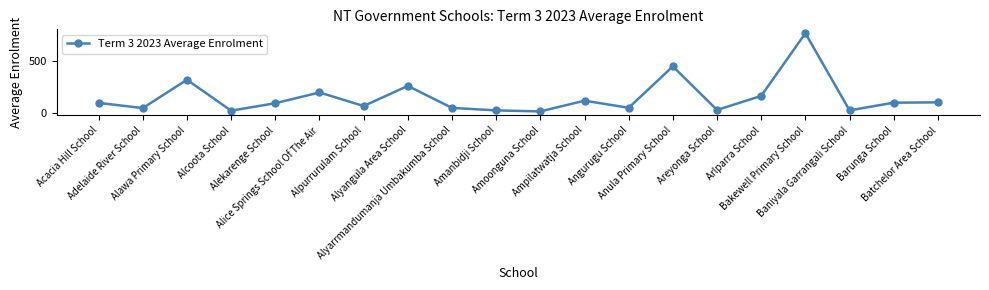

How many interior local valleys (lower than both neighbors) does the data have?

7